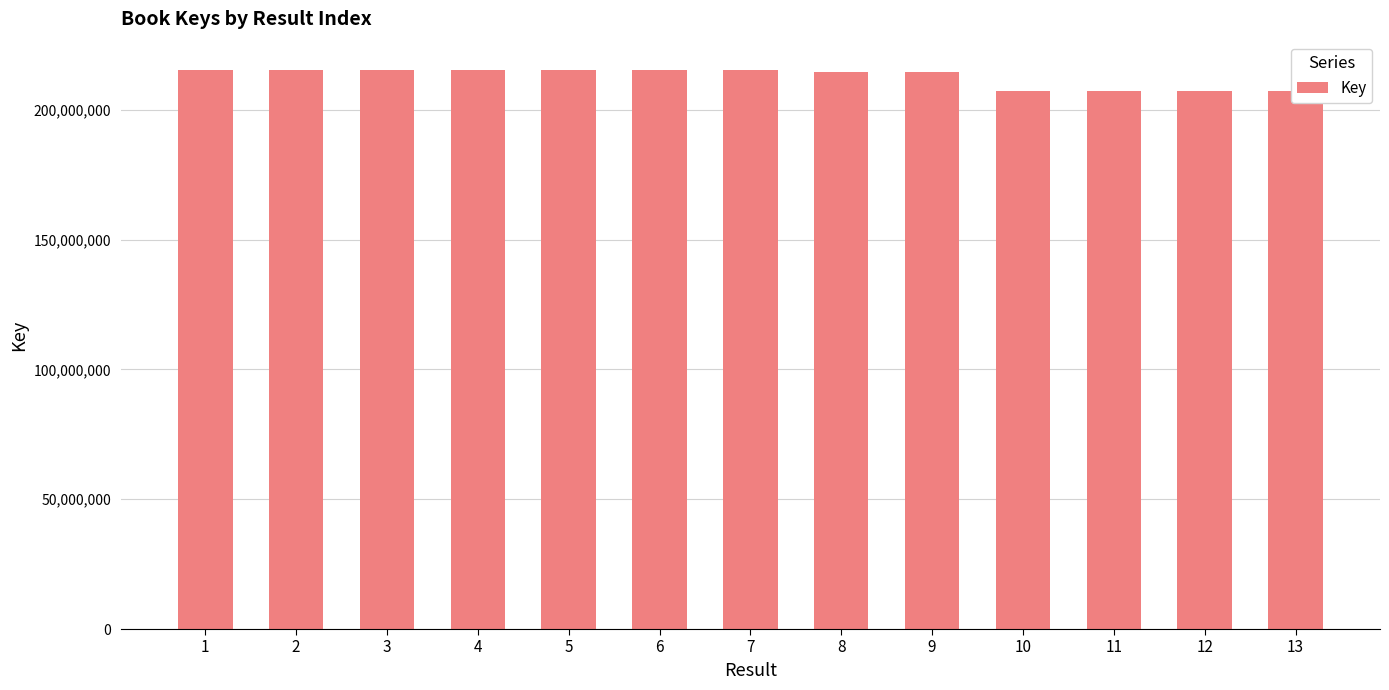

True or false: the data shows 215474769 at 7.

True